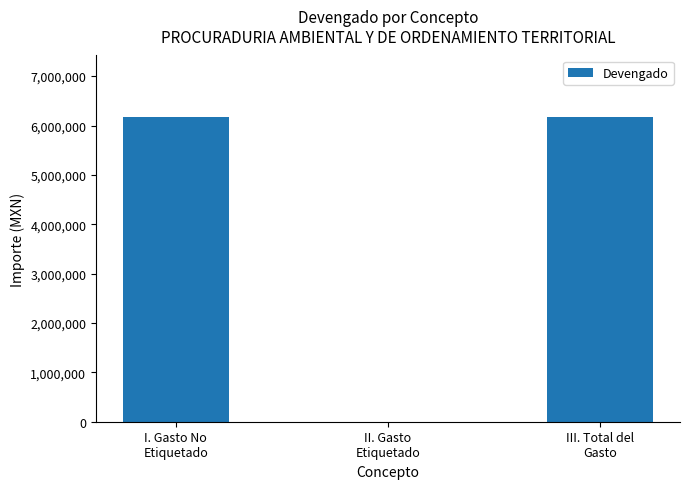

How many series are shown in this chart?

1